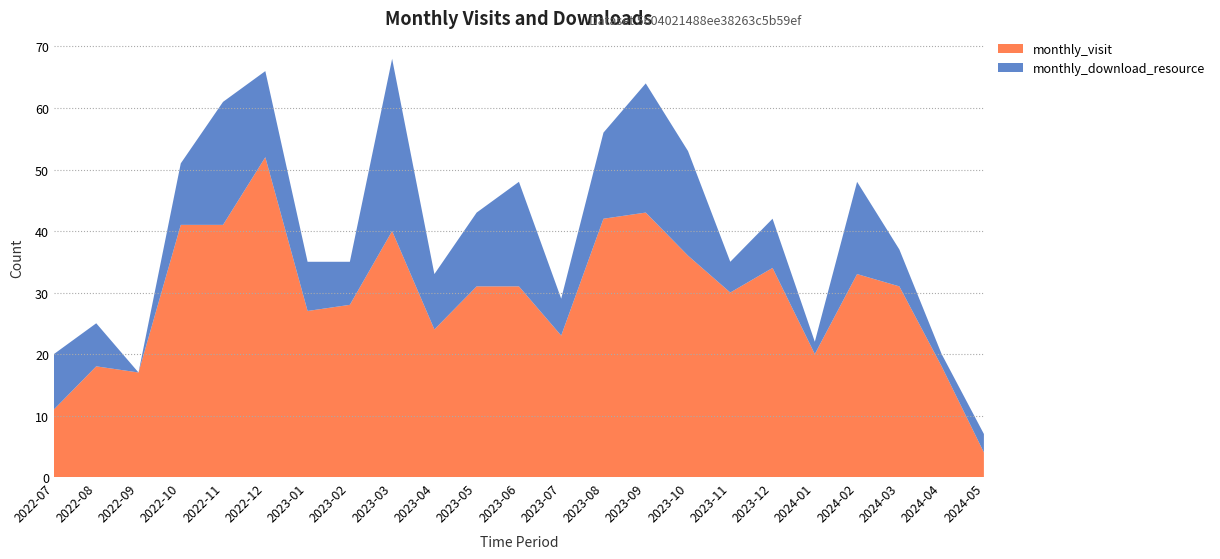

Reading left to right, extract all data points from this chart.

monthly_visit: 2022-07=11	2022-08=18	2022-09=17	2022-10=41	2022-11=41	2022-12=52	2023-01=27	2023-02=28	2023-03=40	2023-04=24	2023-05=31	2023-06=31	2023-07=23	2023-08=42	2023-09=43	2023-10=36	2023-11=30	2023-12=34	2024-01=20	2024-02=33	2024-03=31	2024-04=18	2024-05=4
monthly_download_resource: 2022-07=9	2022-08=7	2022-09=0	2022-10=10	2022-11=20	2022-12=14	2023-01=8	2023-02=7	2023-03=28	2023-04=9	2023-05=12	2023-06=17	2023-07=6	2023-08=14	2023-09=21	2023-10=17	2023-11=5	2023-12=8	2024-01=2	2024-02=15	2024-03=6	2024-04=2	2024-05=3